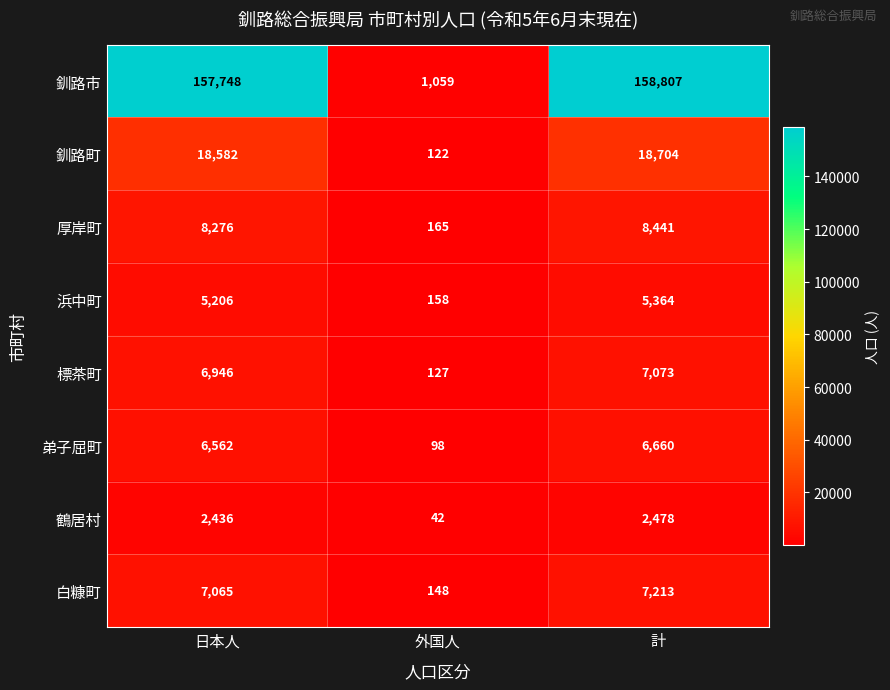

Rank the categories by 浜中町 value from lowest to highest.

外国人, 日本人, 計